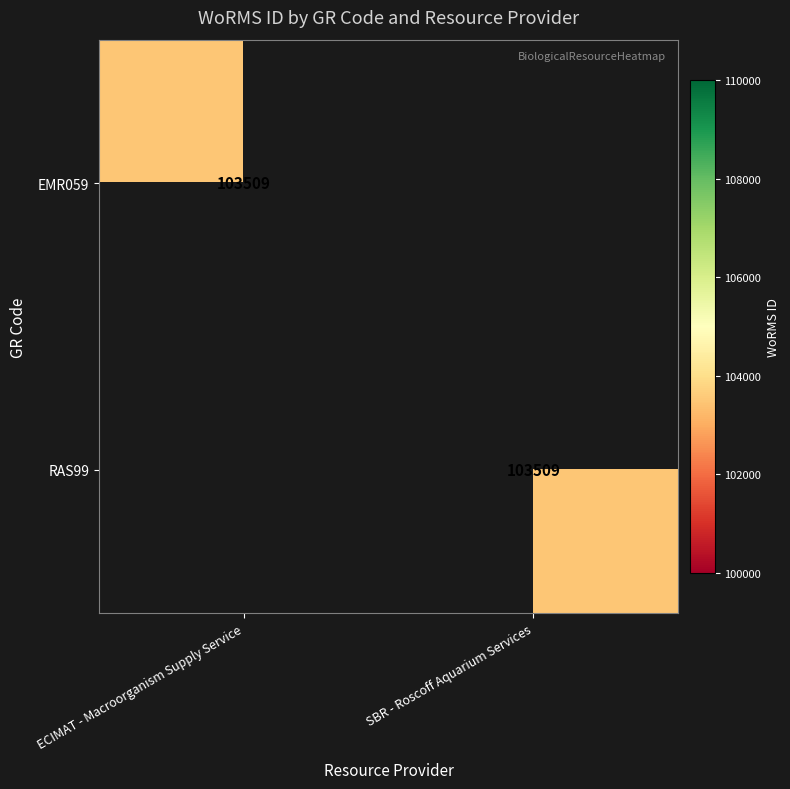

The value of RAS99 at SBR - Roscoff Aquarium Services is 103509. True or false?

True